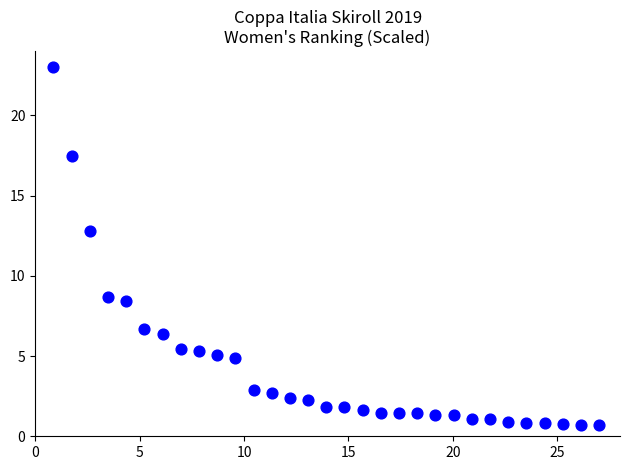

What Y value in the scatter plot is closest to 11?

12.8